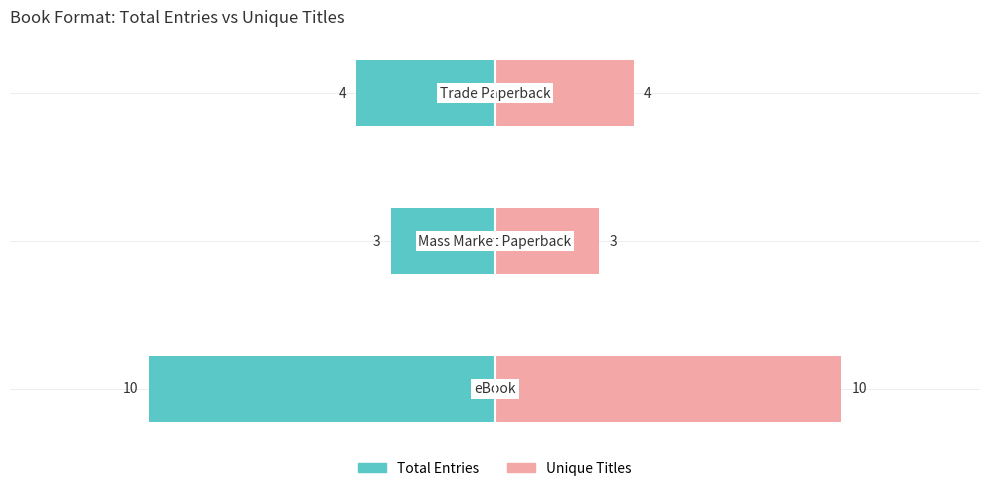

The Total Entries series shows -1 at −10. True or false?

False